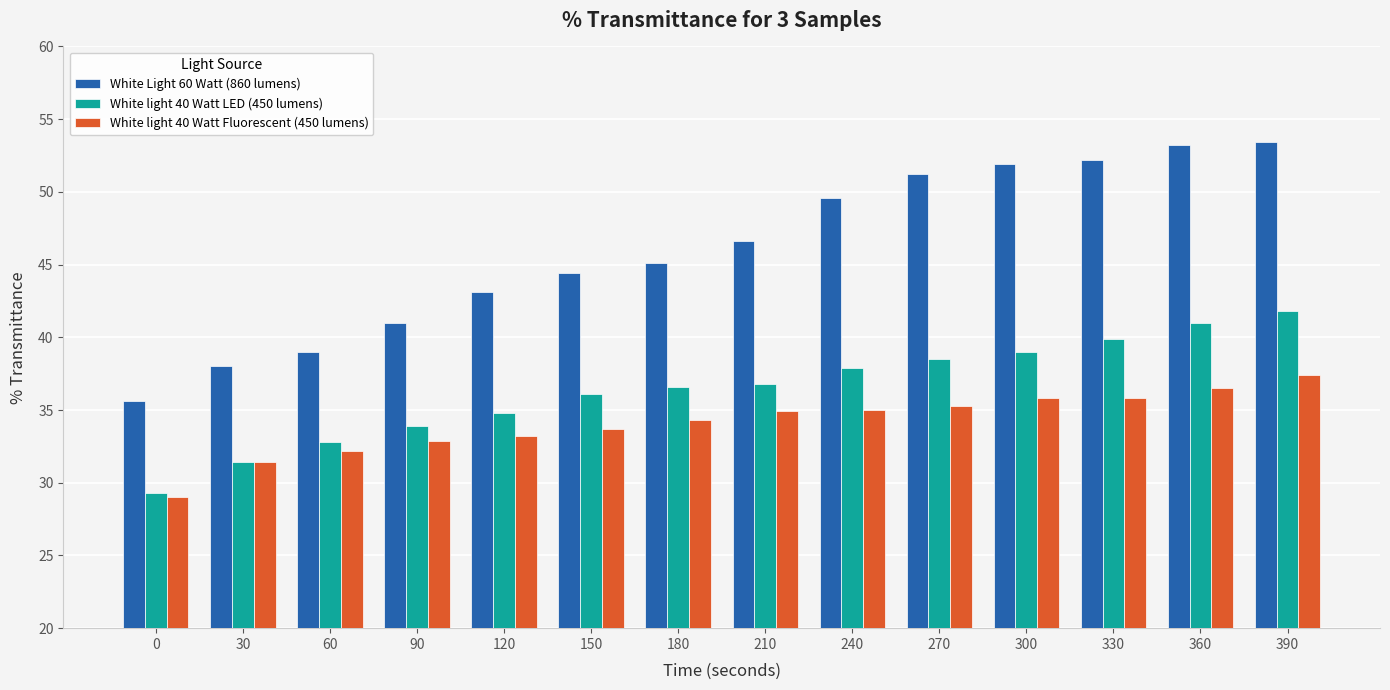

True or false: White Light 60 Watt (860 lumens) has a value of 51.9 at 300.

True